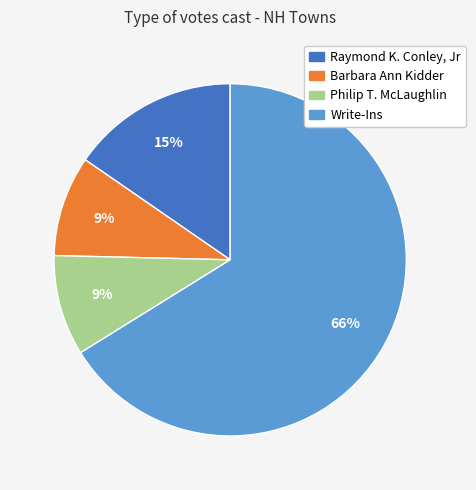

Do Raymond K. Conley, Jr and Philip T. McLaughlin together represent more than half of the pie?

No